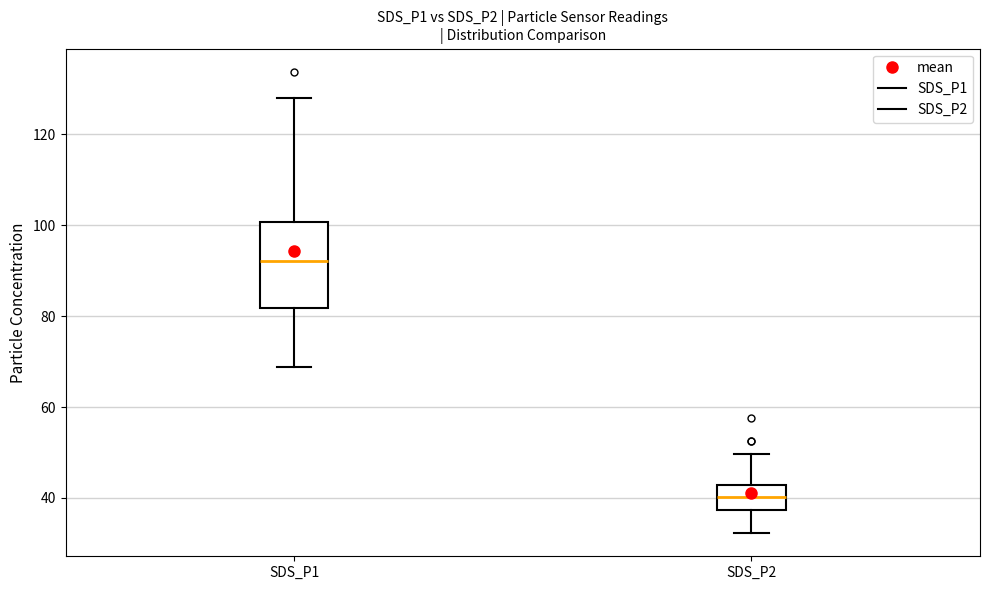

Reading left to right, transcribe this box plot: for each box, give where its median line is, the range the box spans, and where its two whiskers end, as read against the y-axis. The values are not printed on the chart, so give them approximately, as read against the axis.

SDS_P1: median 92, box 82 to 100, whiskers 68 to 128
SDS_P2: median 40, box 38 to 42, whiskers 32 to 50